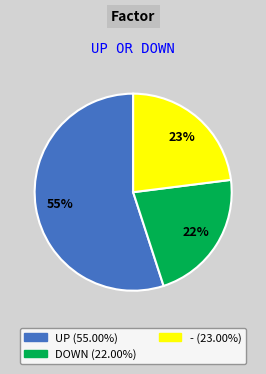

To the nearest percent, what is the difference between the largest and smallest slice percentages?

33%